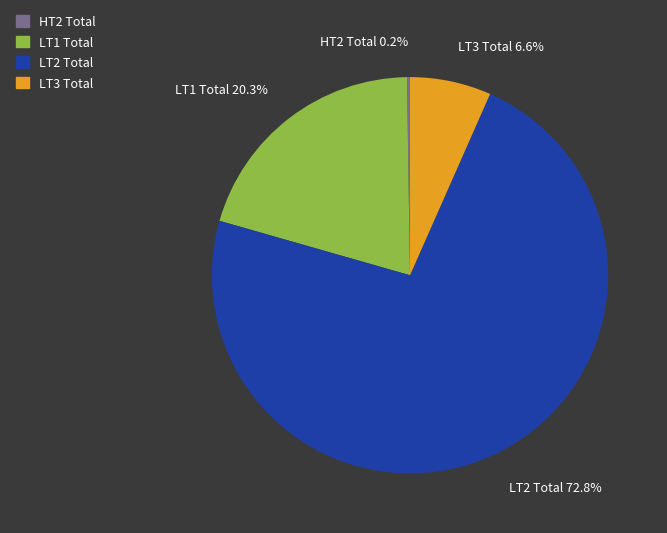

Which slice represents more than half of the pie?

LT2 Total 72.8%